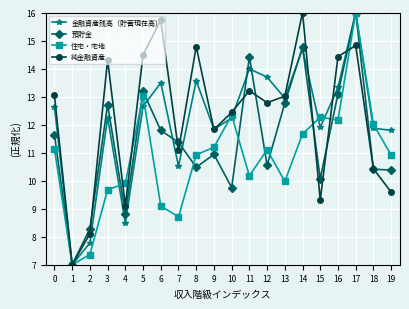

Where is the first local maximum for 預貯金?

3